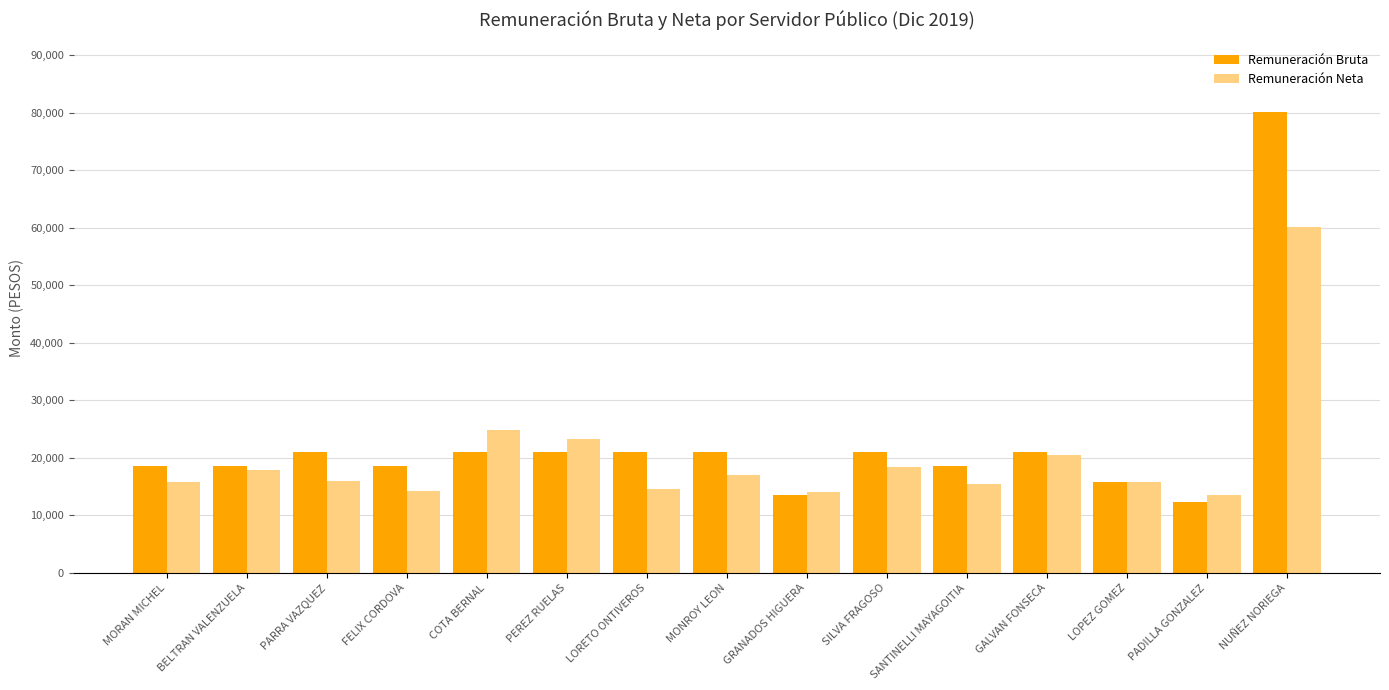

What is the difference between the maximum and minimum values in the Remuneración Neta series?

46575.6